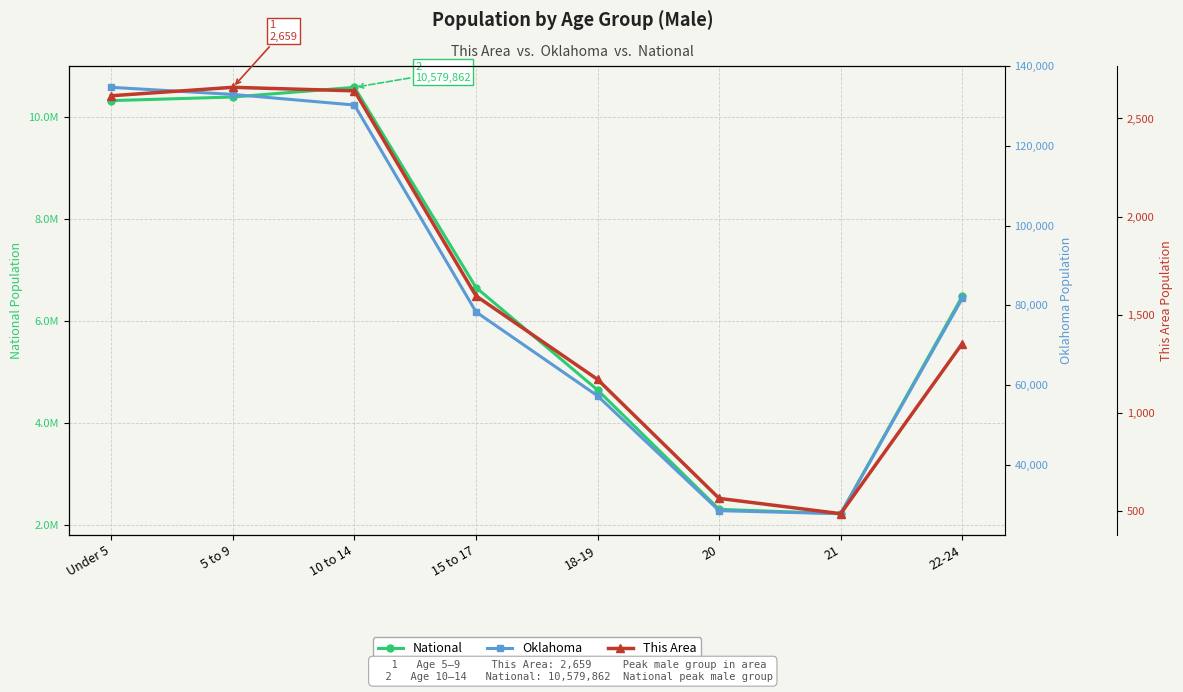

The Oklahoma series shows 81726 at 22-24. True or false?

True